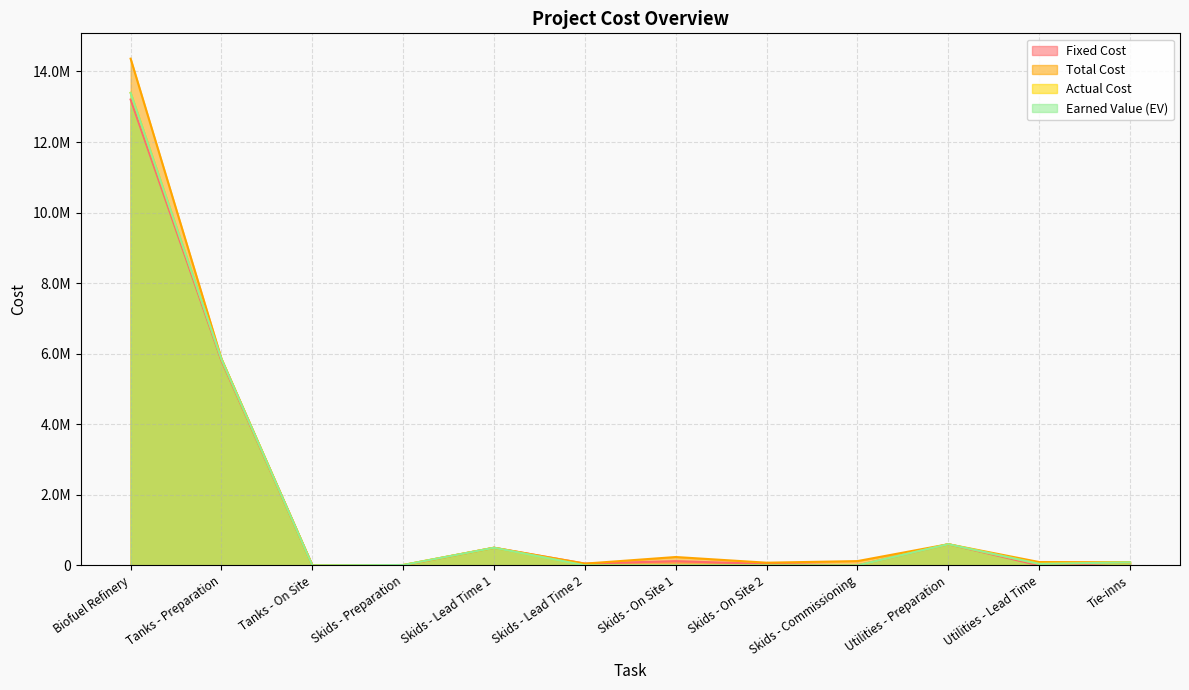

How many distinct data groups are displayed?

4